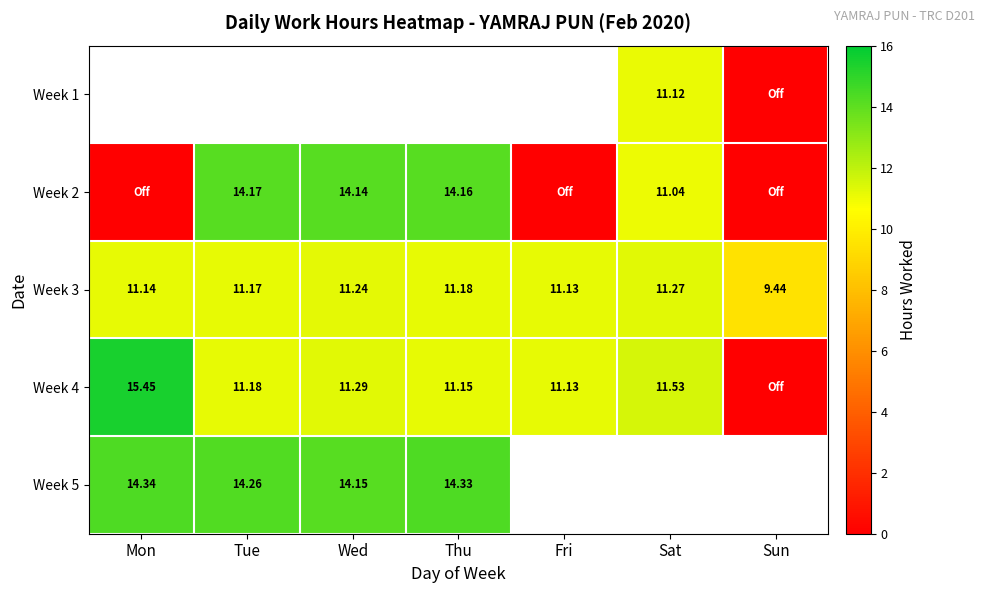

Which category has the lowest value across all series?

Sun